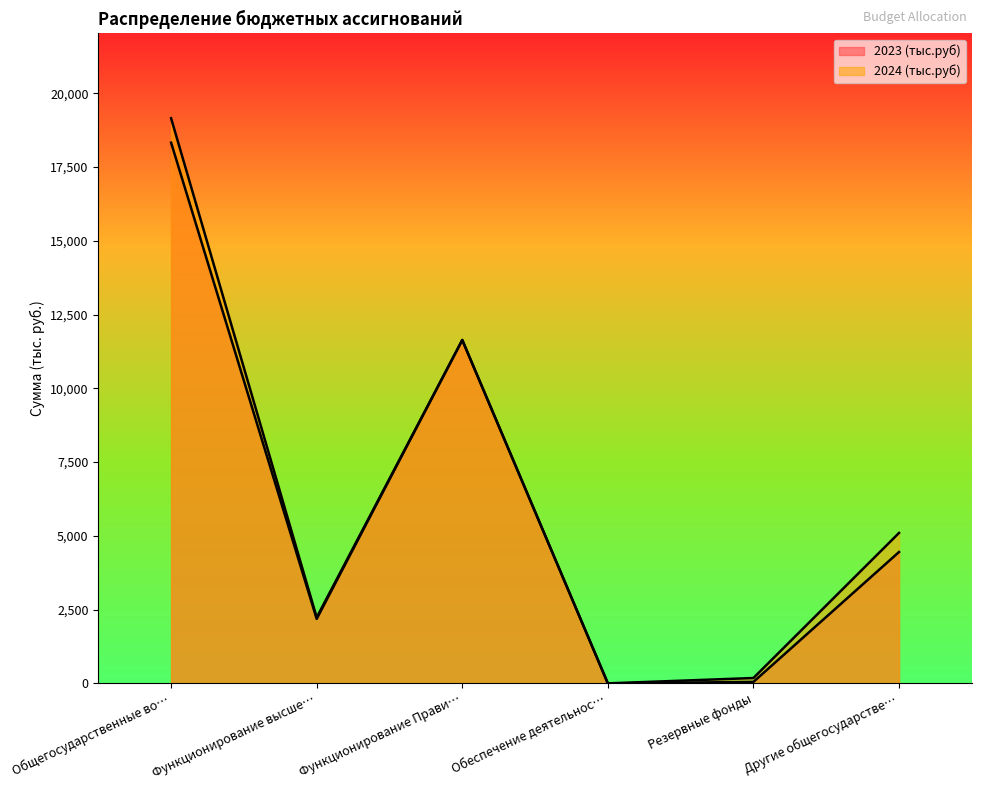

Where is the first local minimum for 2024 (тыс.руб)?

Функционирование высше…